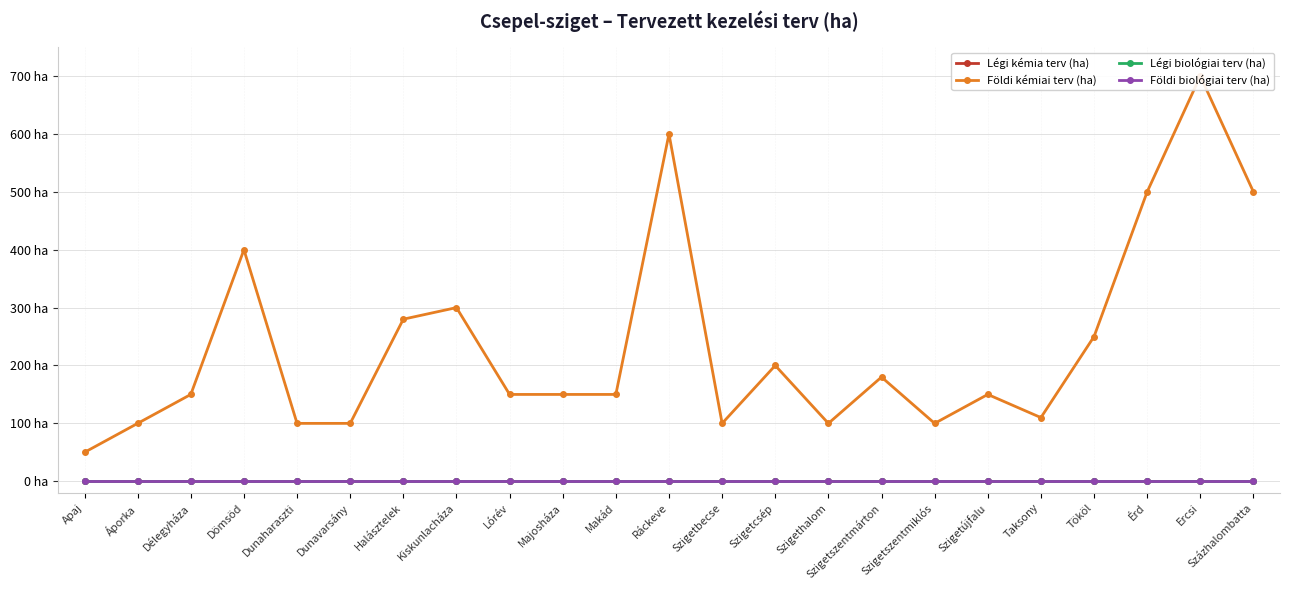

At how many categories does at least one series exceed 441?

4